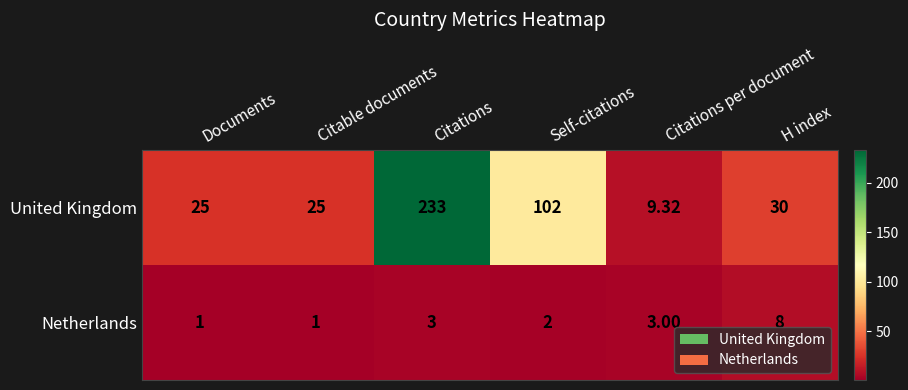

Rank the series by their maximum value, from highest to lowest.

United Kingdom, Netherlands